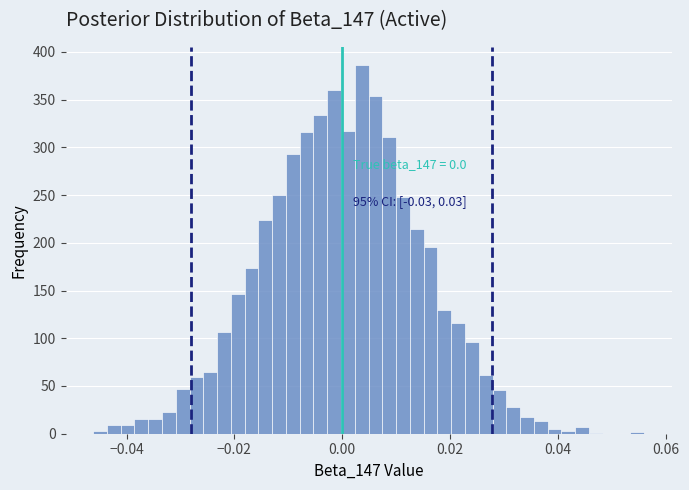

Around what value on the x-axis is the tallest bar? Give the approximate position of its centre, as read against the axis.

0.004